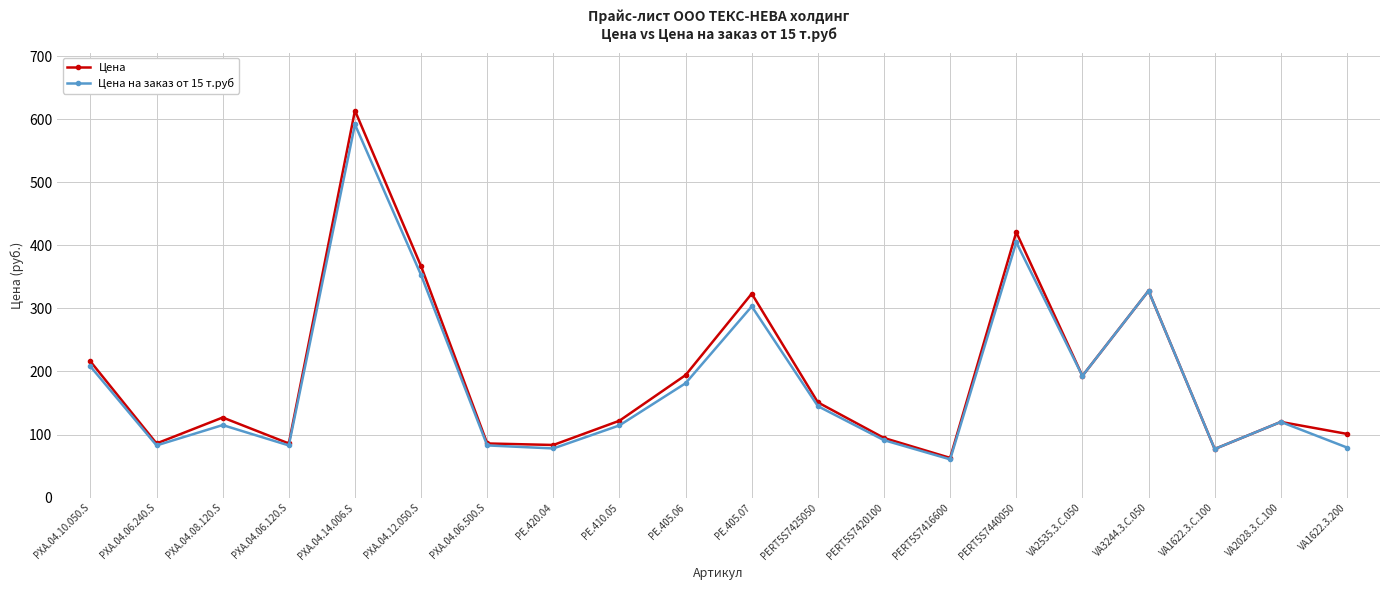

How many data points does each series have?

20